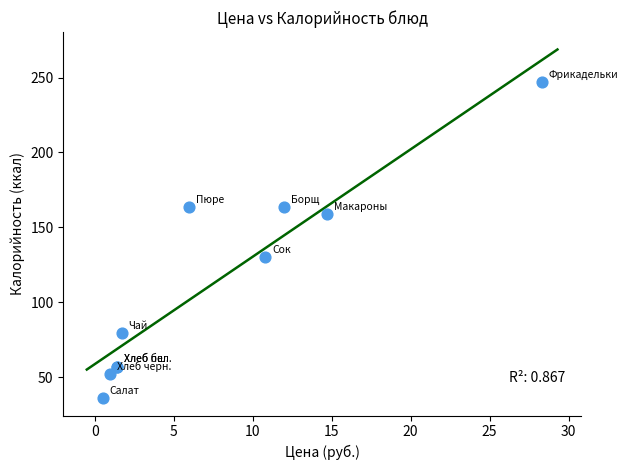

What Y value in the scatter plot is closest to 141?

129.9